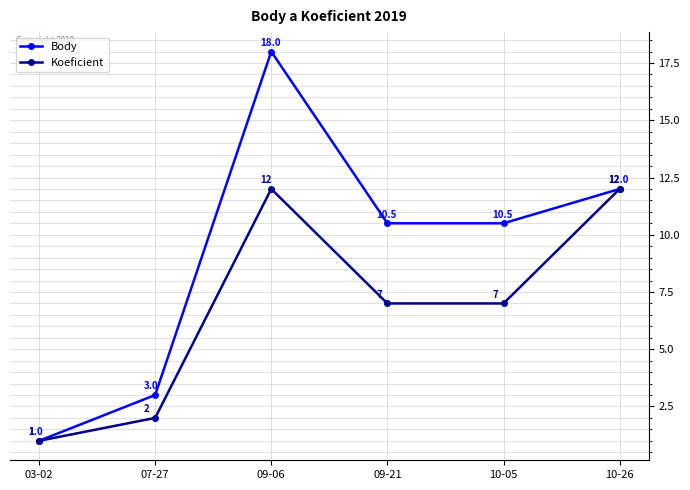

What is the sum of the Body values at 10-05 and 07-27?

13.5